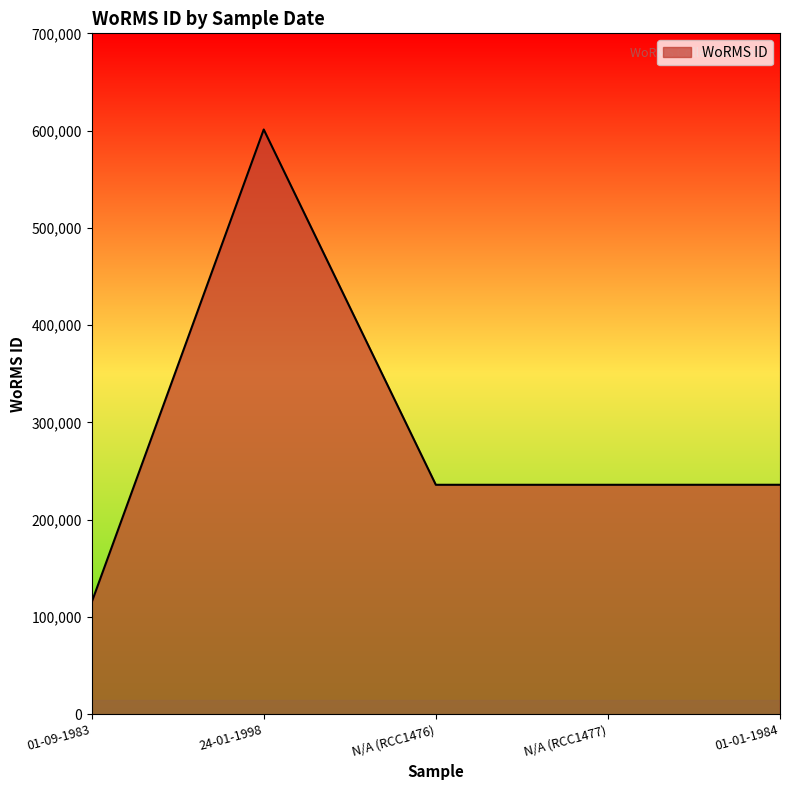

True or false: there are more than 0 points higher than both neighbors.

True